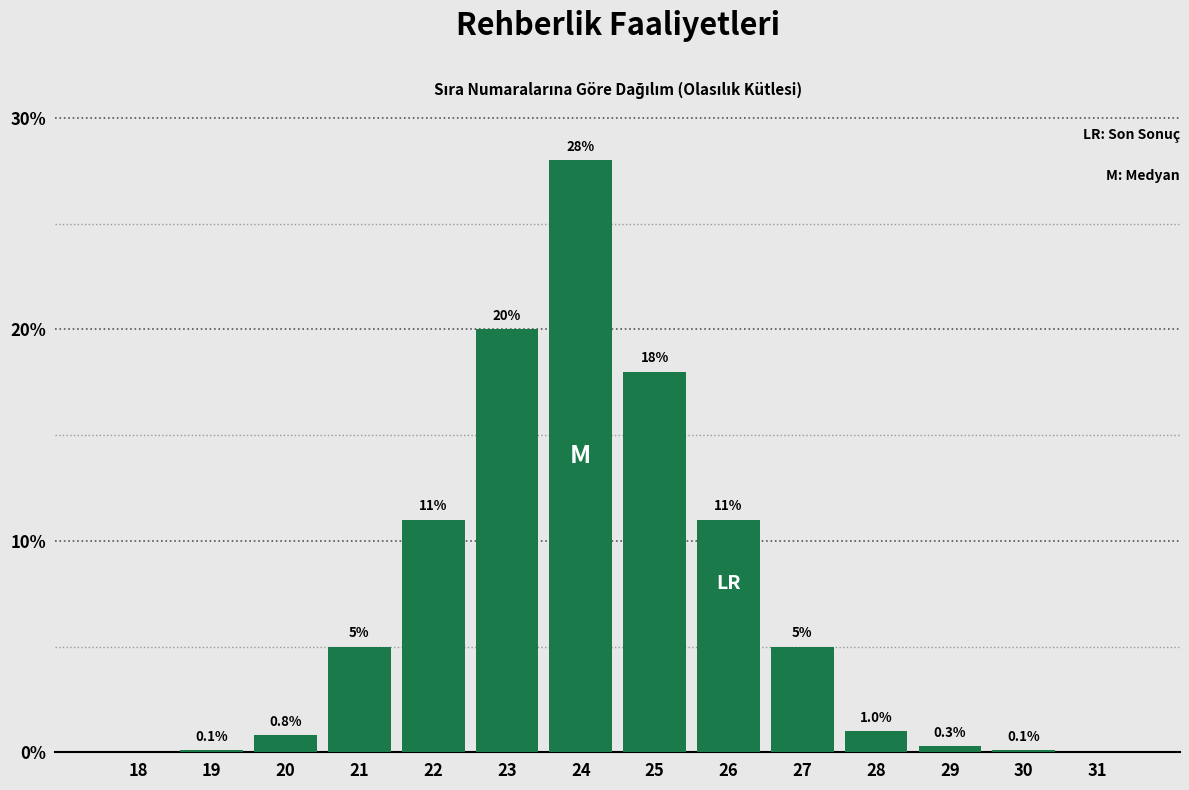

Reading right to left, what are all the values shown in this chart?

31=0.0	30=0.1	29=0.3	28=1.0	27=5.0	26=11.0	25=18.0	24=28.0	23=20.0	22=11.0	21=5.0	20=0.8	19=0.1	18=0.0